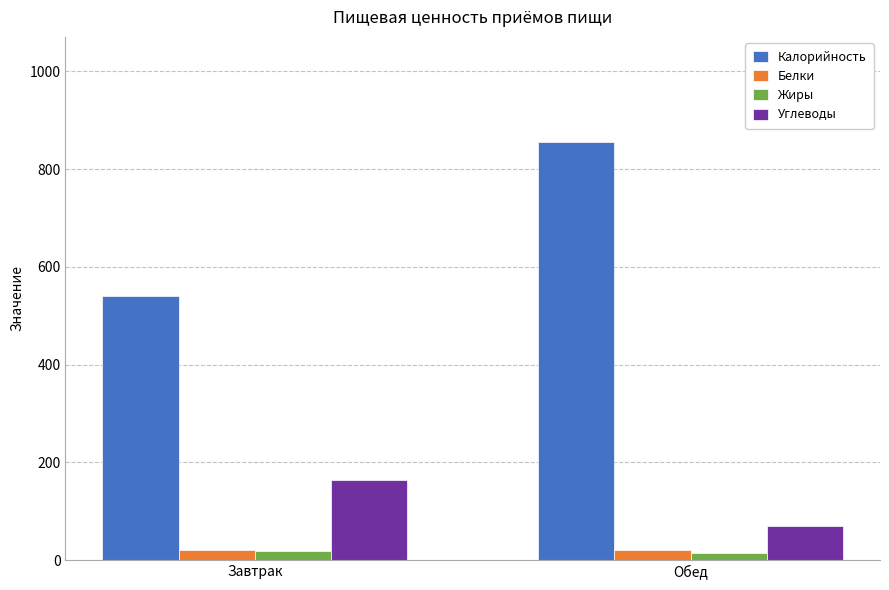

What is the total value across all series at Обед?

960.6